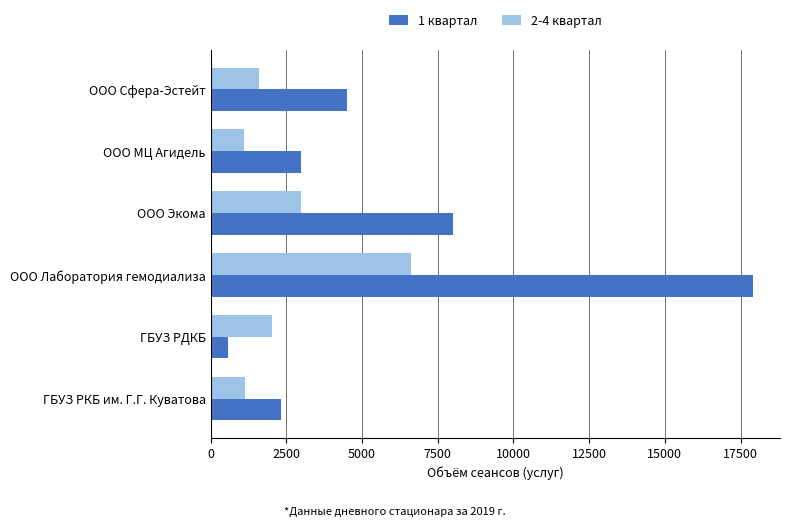

Where is 2-4 квартал nearest to the value 3852?

ООО Экома